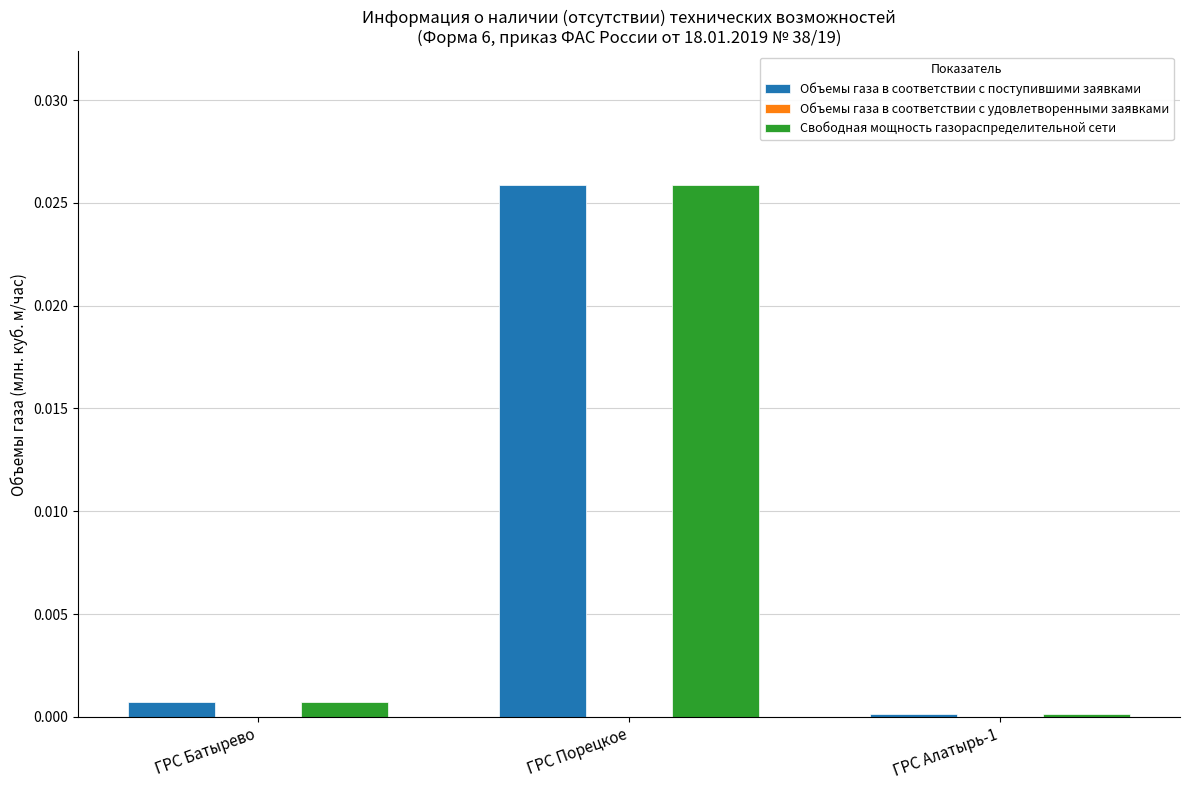

What is the label of the 1st bar from the right?

ГРС Алатырь-1